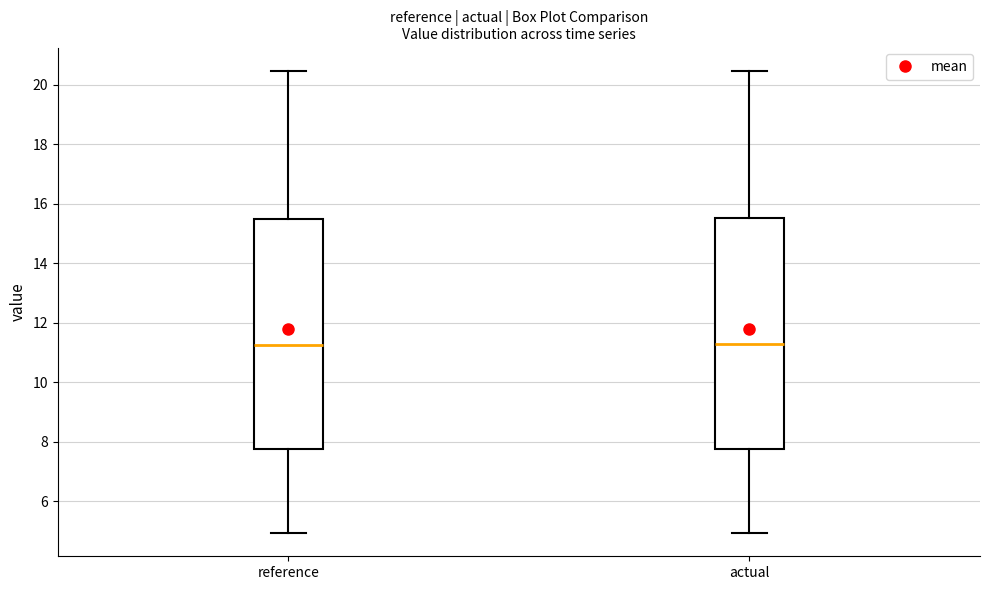

Where is the upper edge of the box for actual on the y-axis? The values are not printed on the chart, so give them approximately, as read against the axis.

15.6